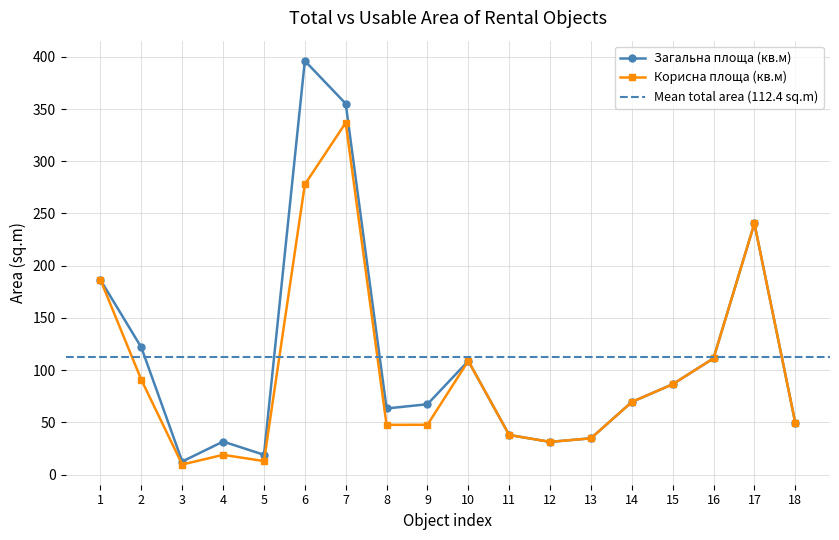

How many data points in Загальна площа (кв.м) are above 69?

9